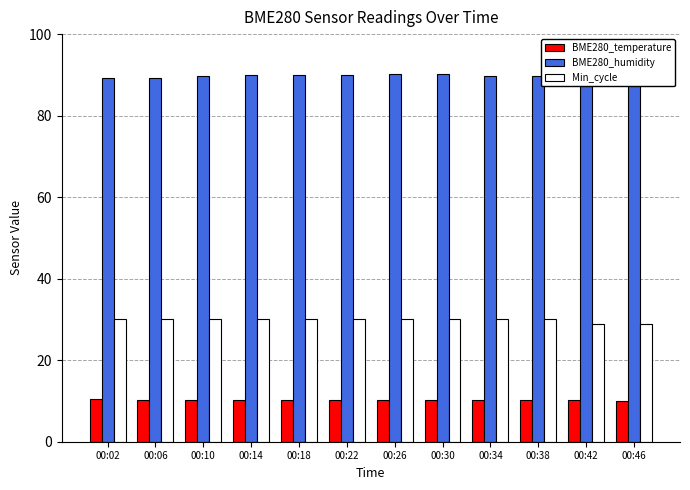

Count the BME280_temperature values in the range 10 to 11.

12